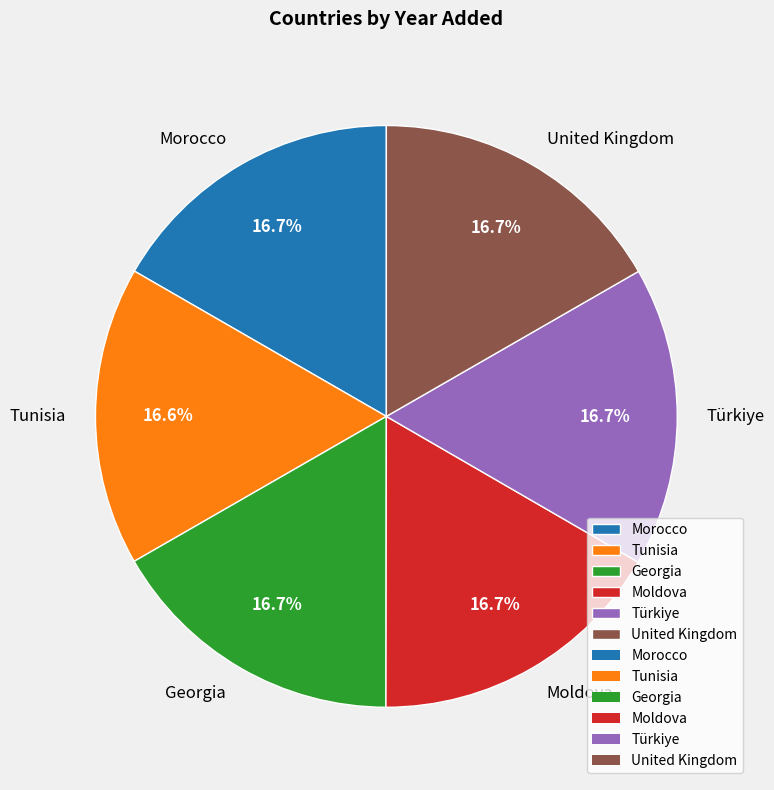

What percentage is the Morocco slice, to the nearest percent?

17%